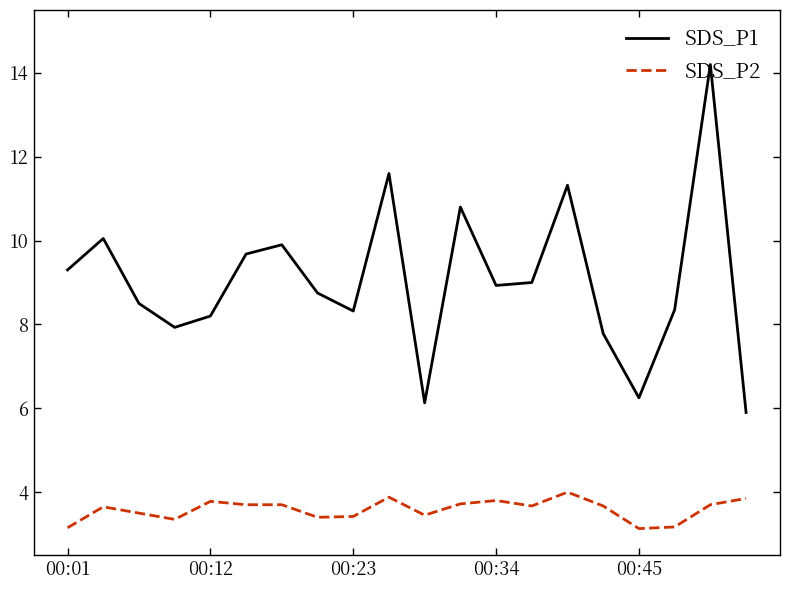

List the series in order of their peak value, lowest first.

SDS_P2, SDS_P1